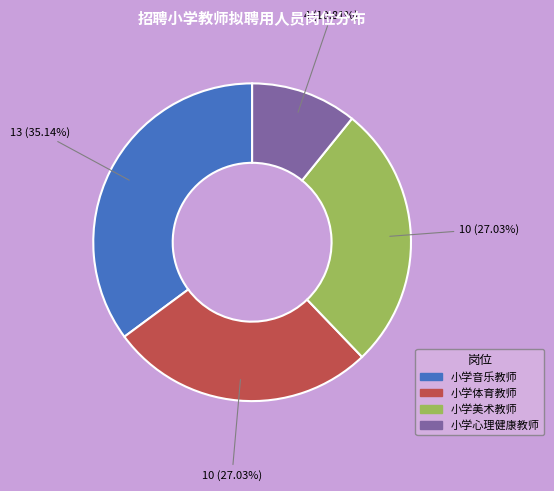

Do 小学体育教师 and 小学音乐教师 together represent more than half of the pie?

Yes